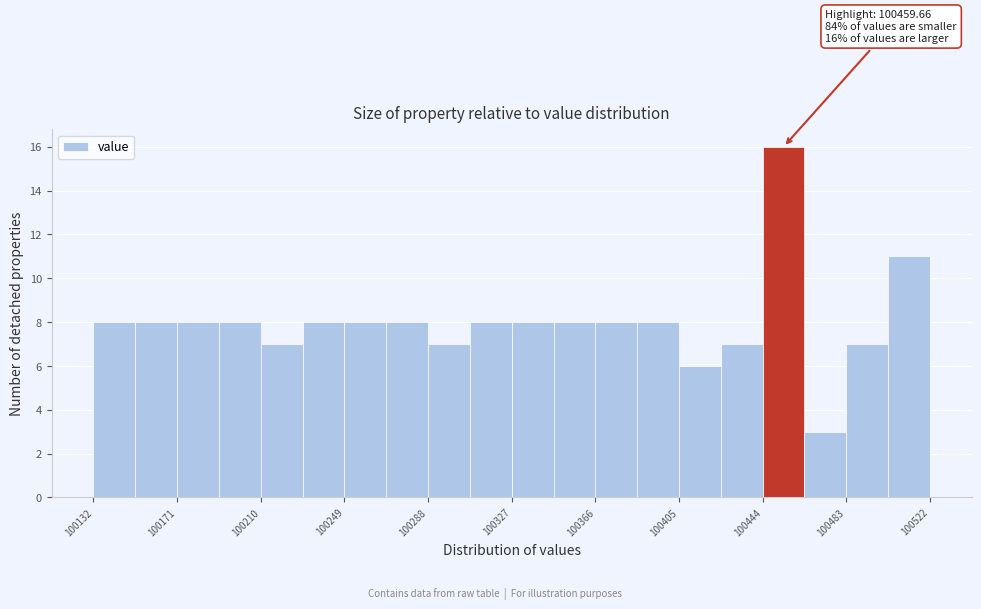

Around what value on the x-axis is the tallest bar? Give the approximate position of its centre, as read against the axis.

100455